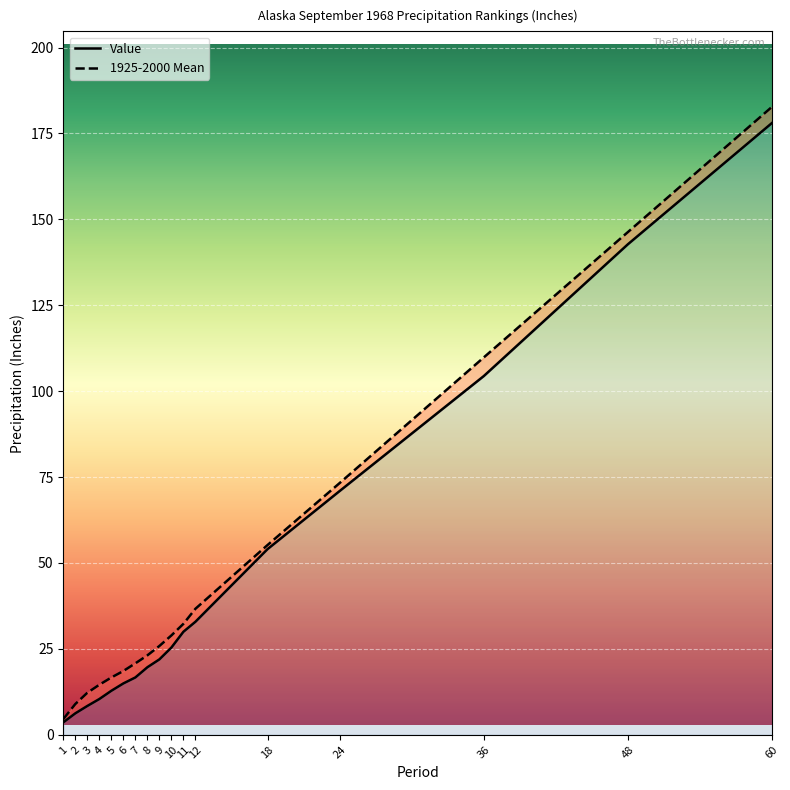

What is the difference between the highest and lowest values at 36?

5.4